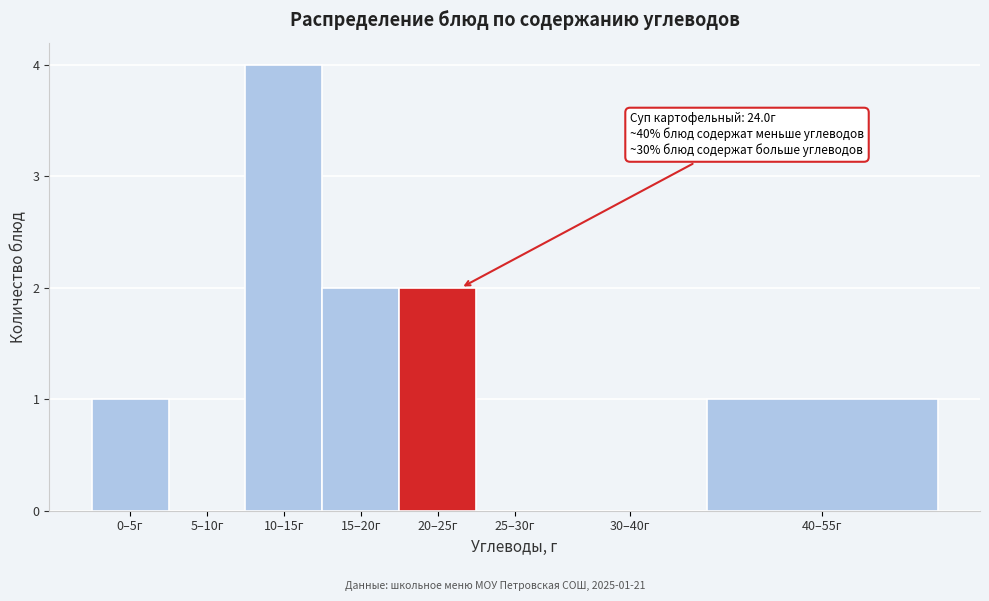

Reading right to left, extract all data points from this chart.

40–55г=1	30–40г=0	25–30г=0	20–25г=2	15–20г=2	10–15г=4	5–10г=0	0–5г=1